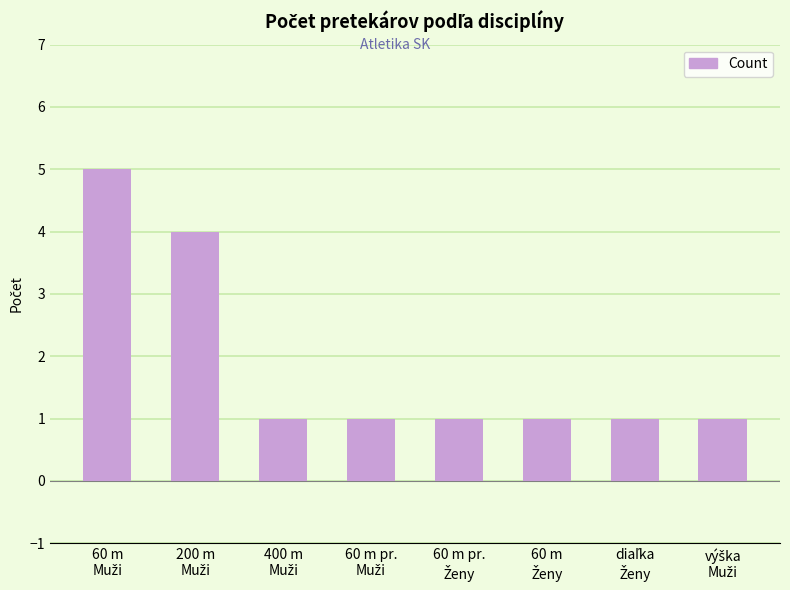

What is the difference between the maximum and minimum values?

4